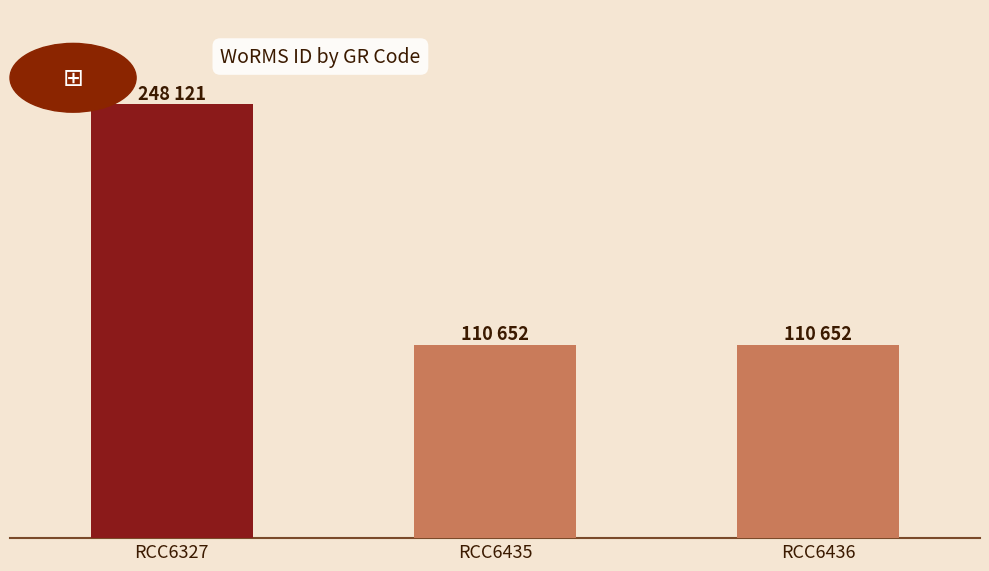

Are the bars horizontal?

No